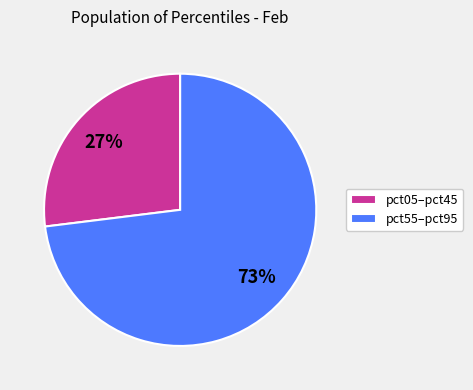

To the nearest percent, what is the average slice percentage?

50%